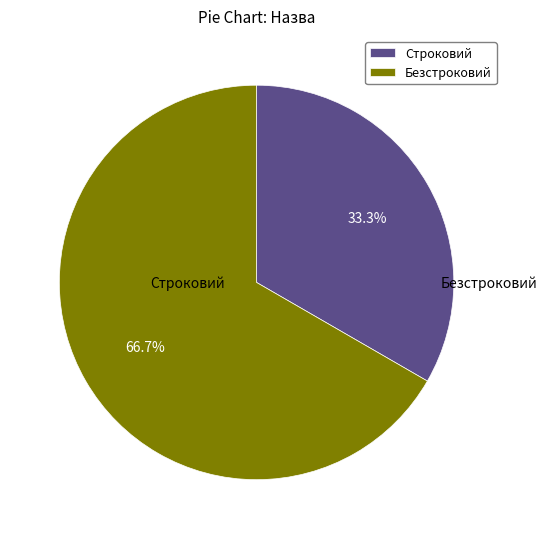

To the nearest percent, what percentage of the pie is Безстроковий?

67%